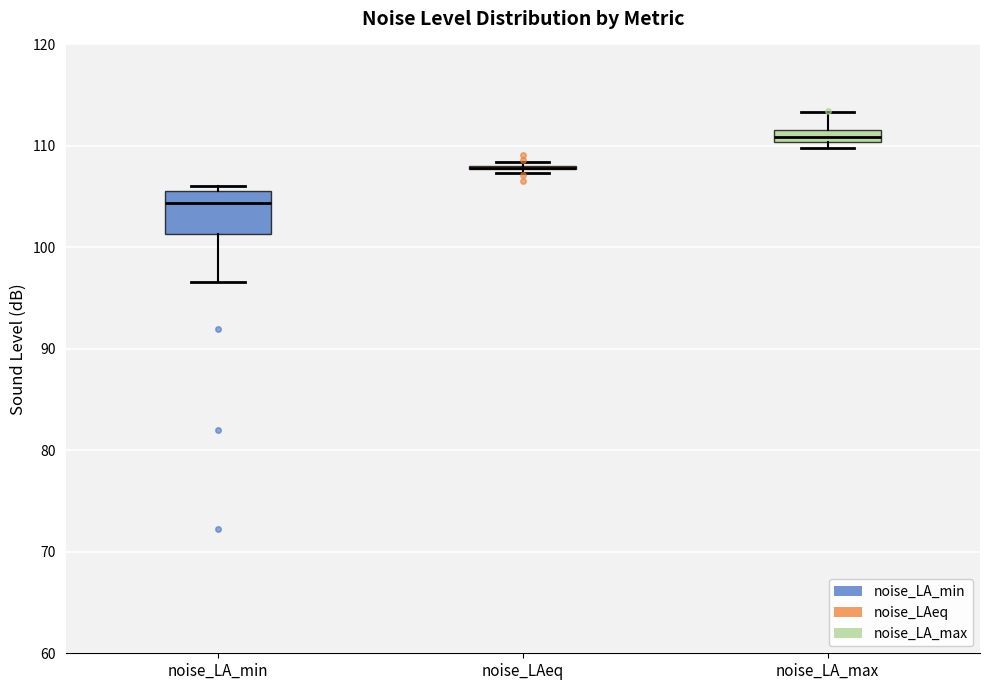

Where is the upper edge of the box for noise_LA_min on the y-axis? The values are not printed on the chart, so give them approximately, as read against the axis.

106